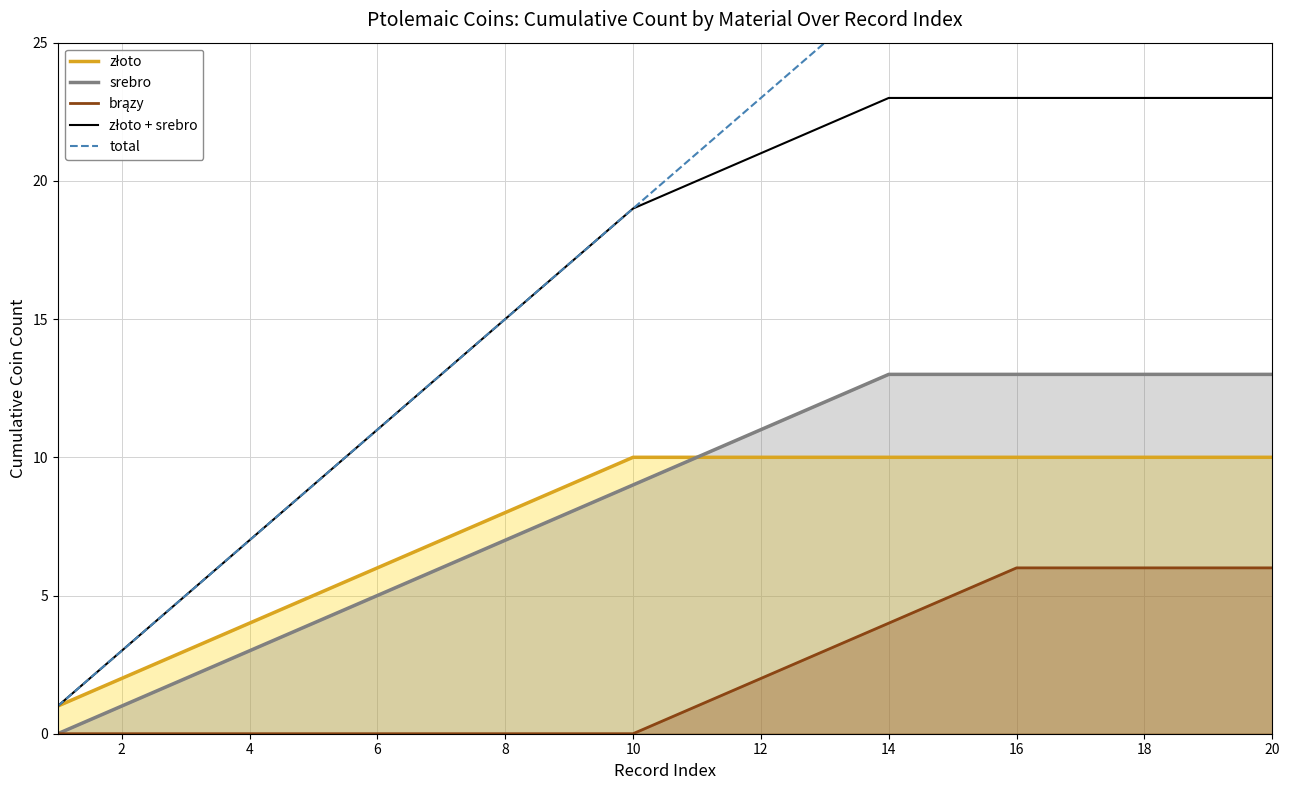

Rank the series by their maximum value, from lowest to highest.

brązy, złoto, srebro, złoto + srebro, total